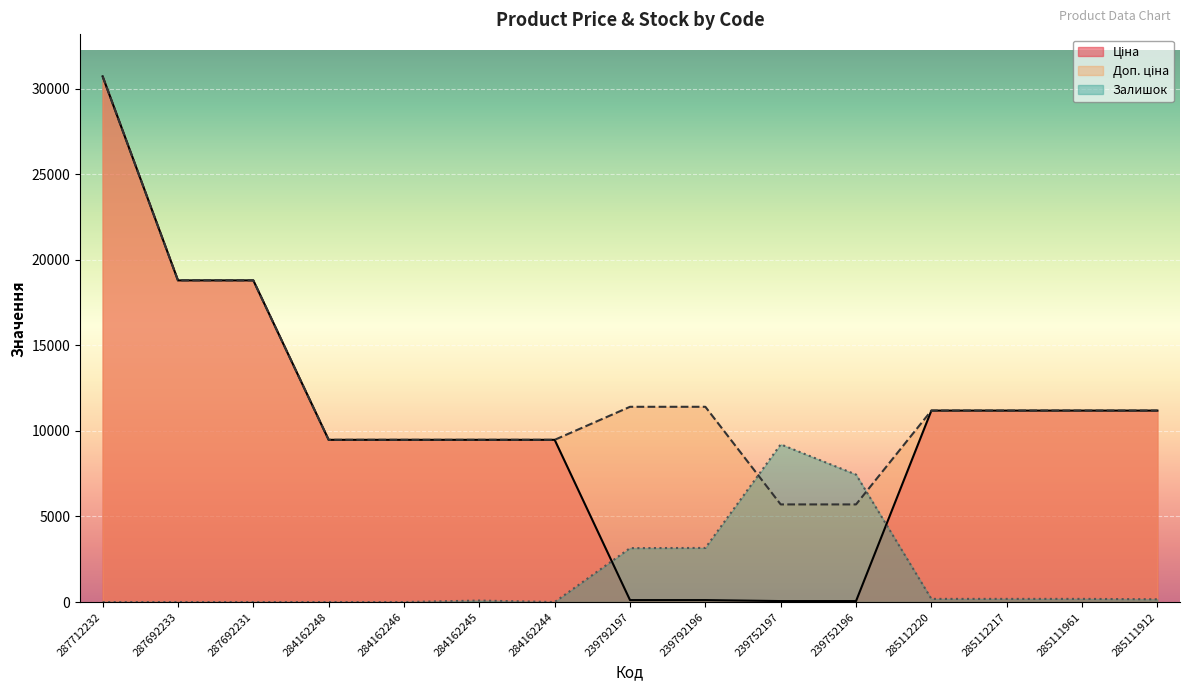

How many data points in Доп. ціна are less than 11188?

6